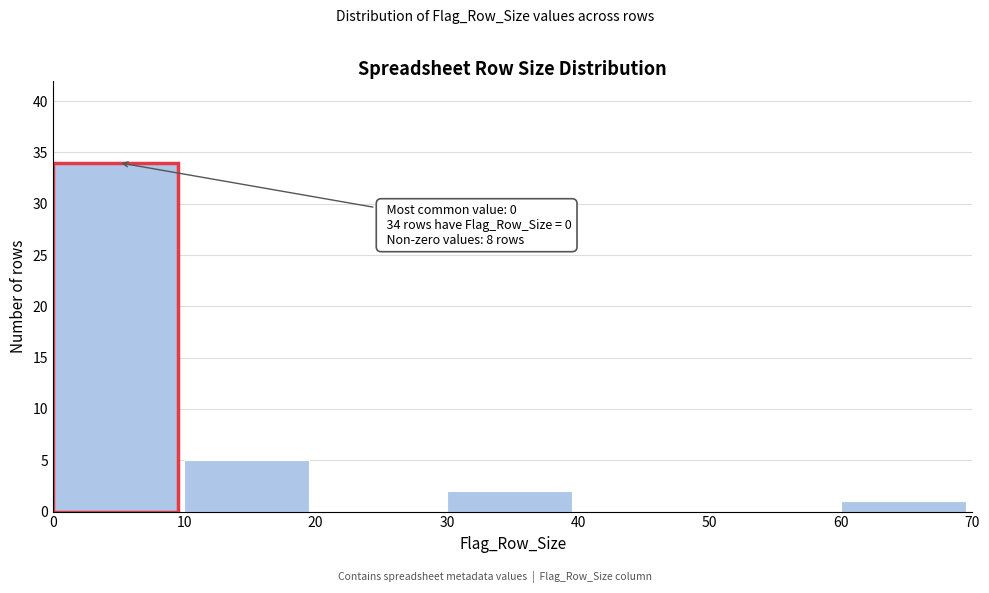

Reading left to right, what are all the values shown in this chart?

0=34	10=5	20=0	30=2	40=0	50=0	60=1